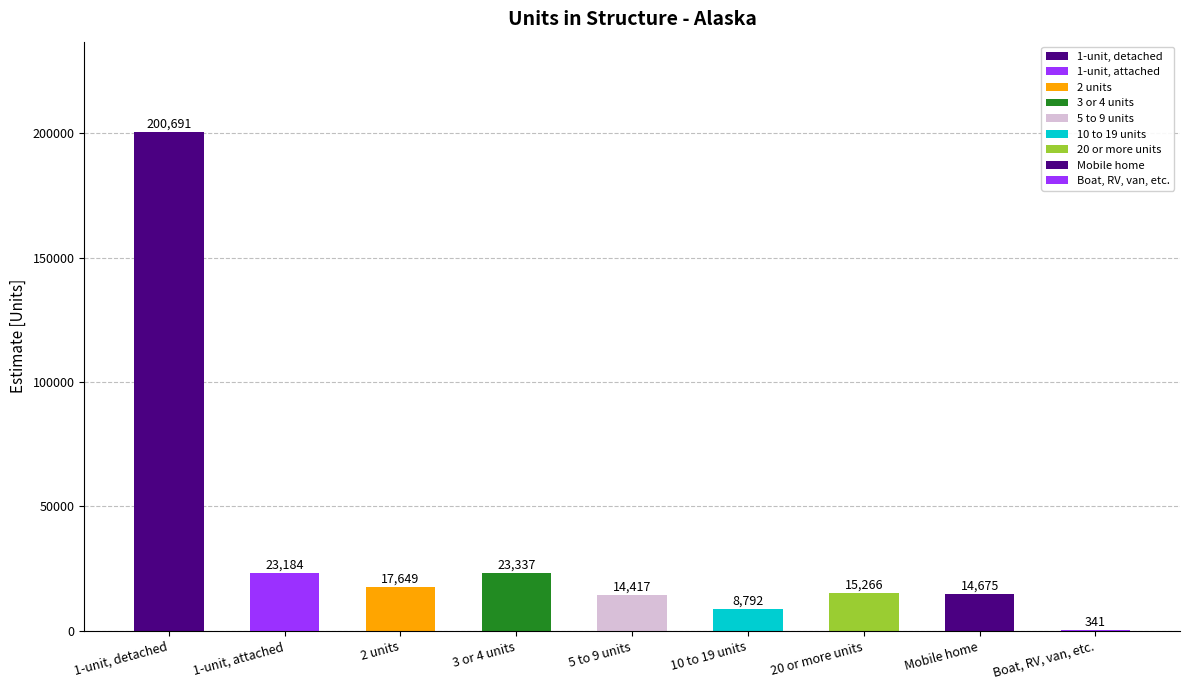

What is the greatest value displayed?

200691